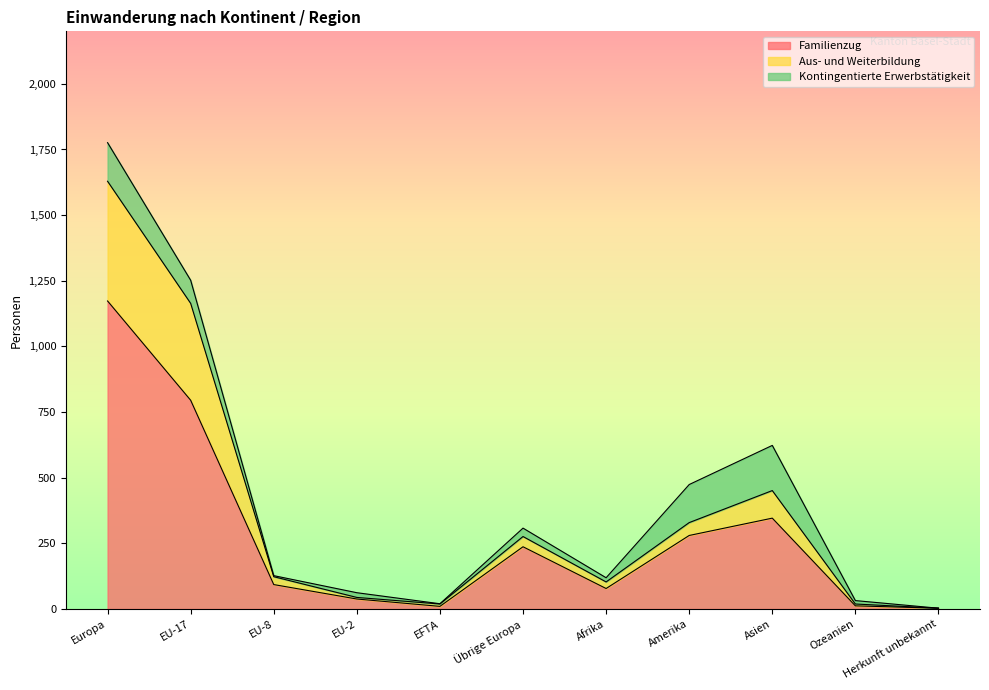

How many lines are shown in the chart?

3